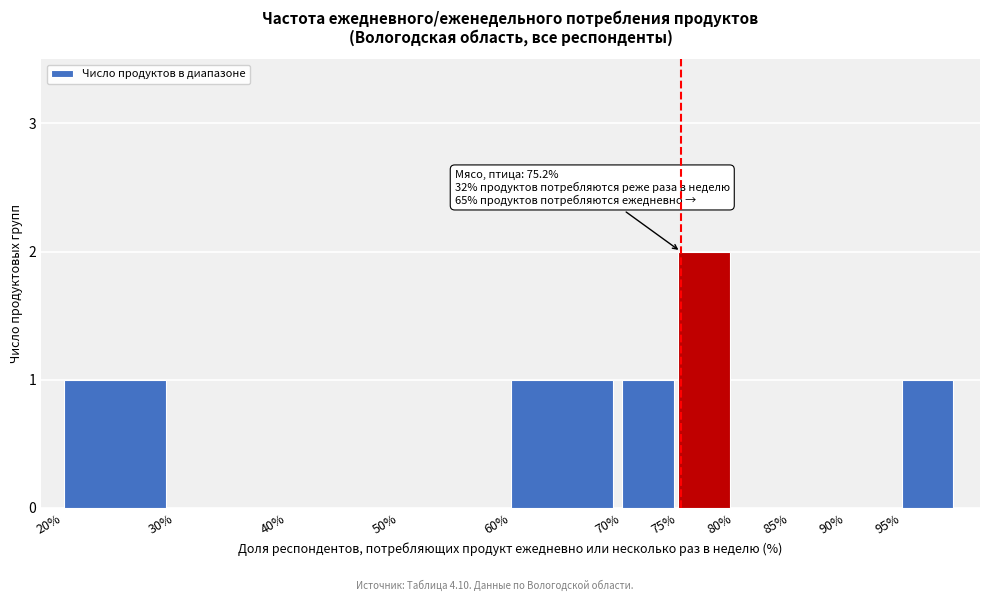

Reading left to right, extract all data points from this chart.

20%=1	30%=0	40%=0	50%=0	60%=1	70%=1	75%=2	80%=0	85%=0	90%=0	95%=1